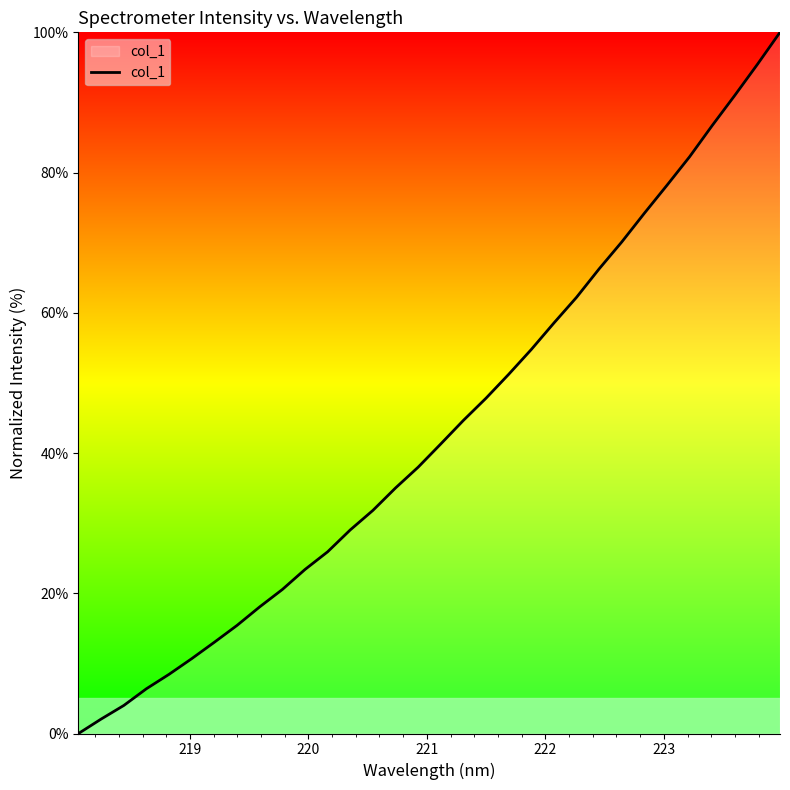

Reading left to right, transcribe all the data shown in this chart.

0.0	2.1	4.0	6.4	8.4	10.7	13.0	15.4	18.1	20.5	23.4	25.9	29.0	31.8	35.0	38.0	41.3	44.7	47.8	51.2	54.8	58.5	62.2	66.3	70.1	74.2	78.2	82.3	86.7	91.0	95.4	100.0